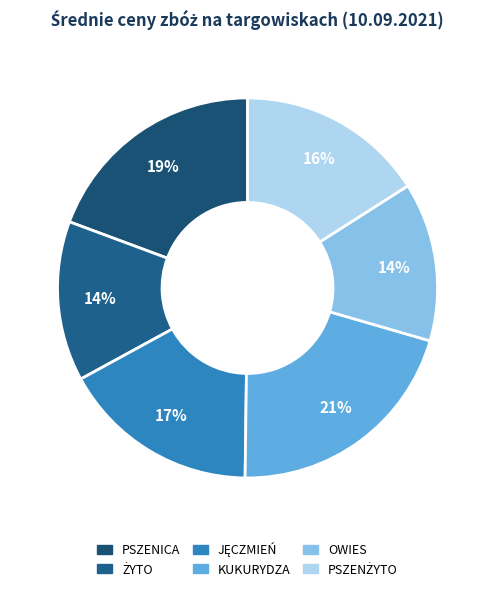

Do PSZENICA and OWIES together represent more than half of the pie?

No